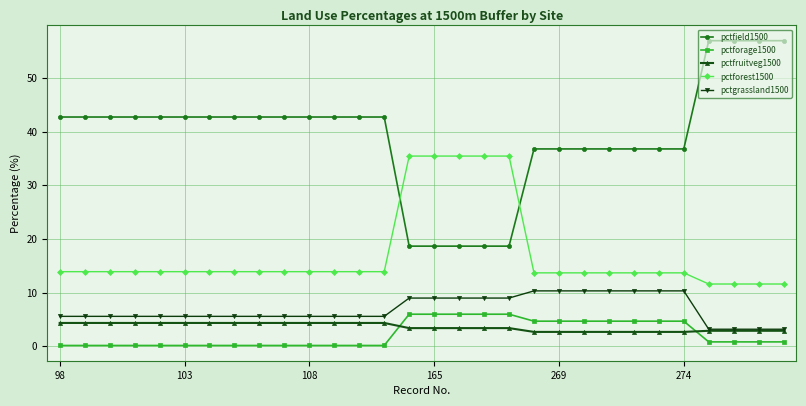

Which series has the largest range (max minus min)?

pctfield1500